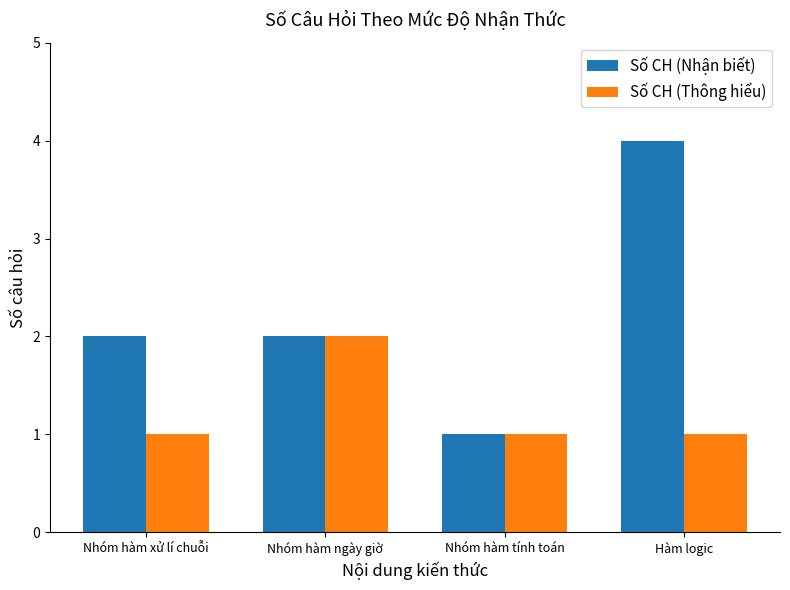

What value does the Số CH (Thông hiểu) series have at Hàm logic?

1